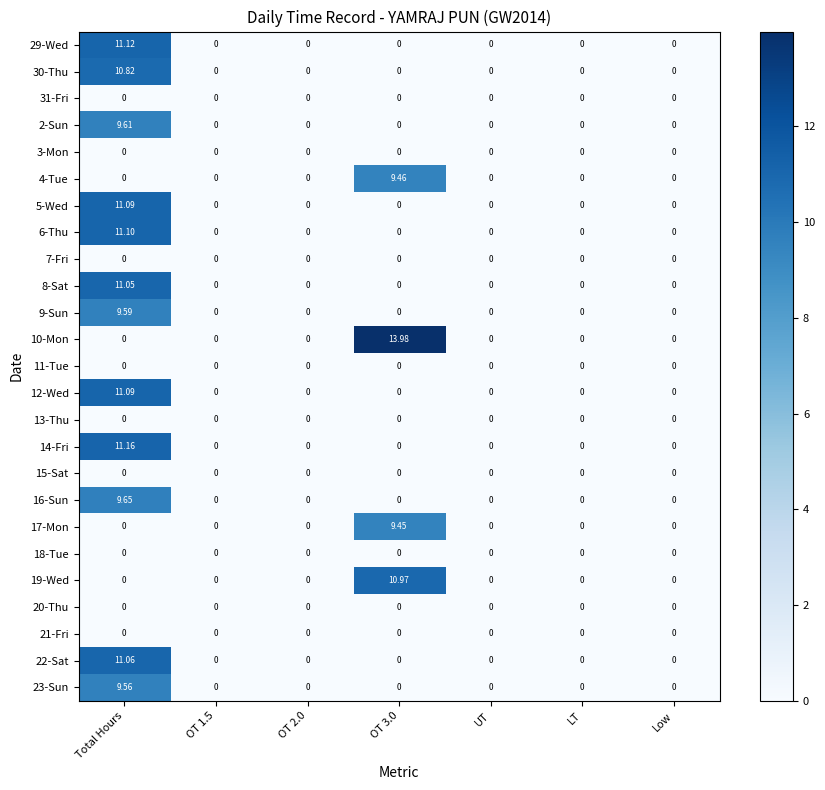

What is the total value across all series at OT 3.0?

43.9